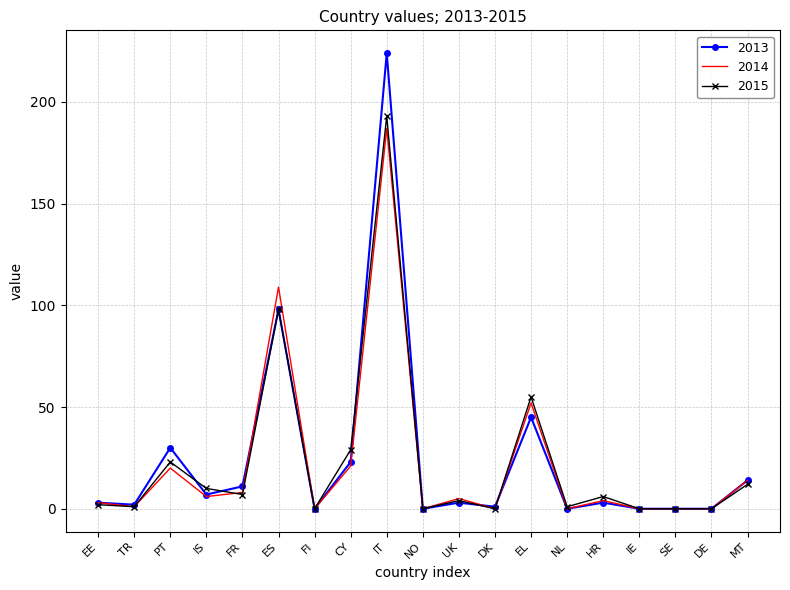

At which label does 2014 first exceed 4?

PT